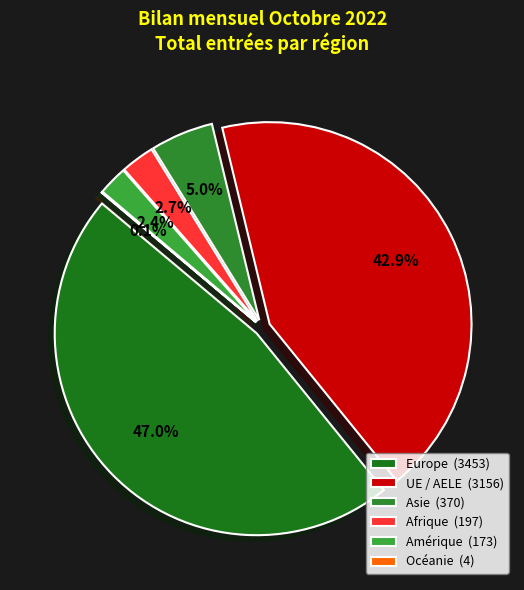

What is the ratio of the value at Afrique to the value at Amérique?

1.1